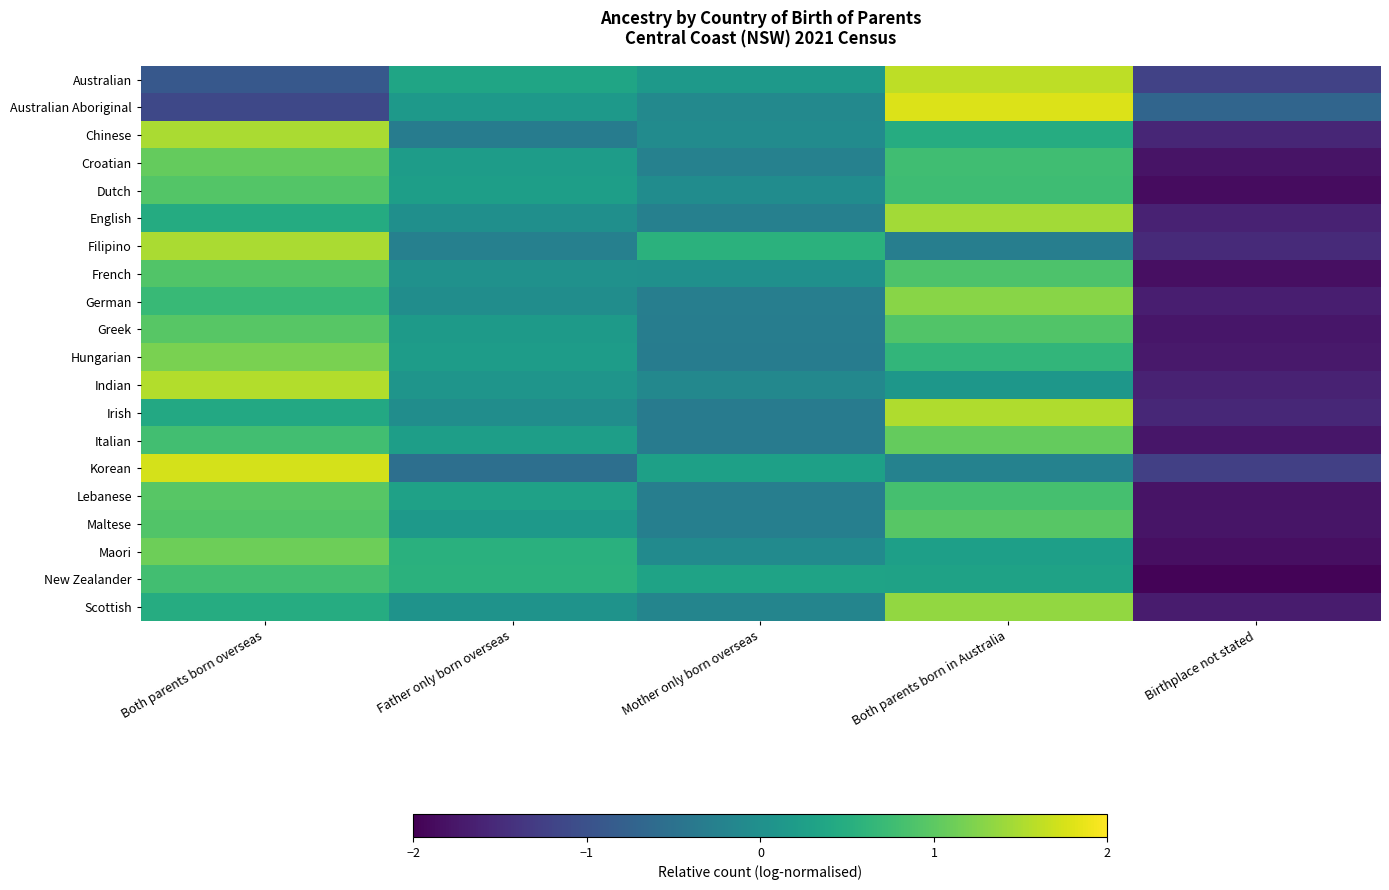

List the series in order of their peak value, highest first.

Australian Aboriginal, Korean, Australian, Indian, Irish, Filipino, Chinese, English, Scottish, German, Hungarian, Maori, Italian, Croatian, Maltese, Greek, Lebanese, Dutch, French, New Zealander